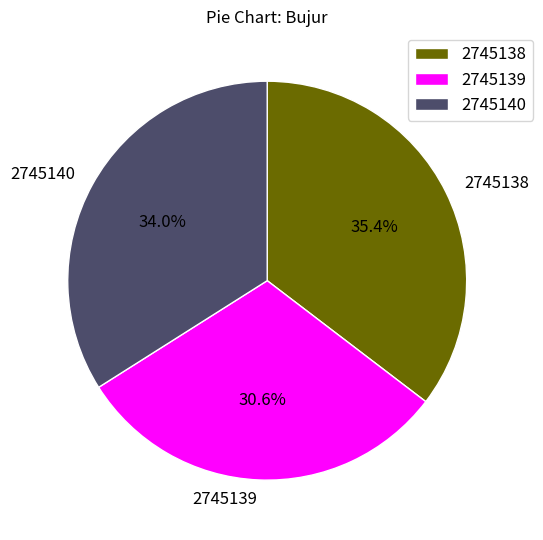

Count the number of slices in the pie.

3